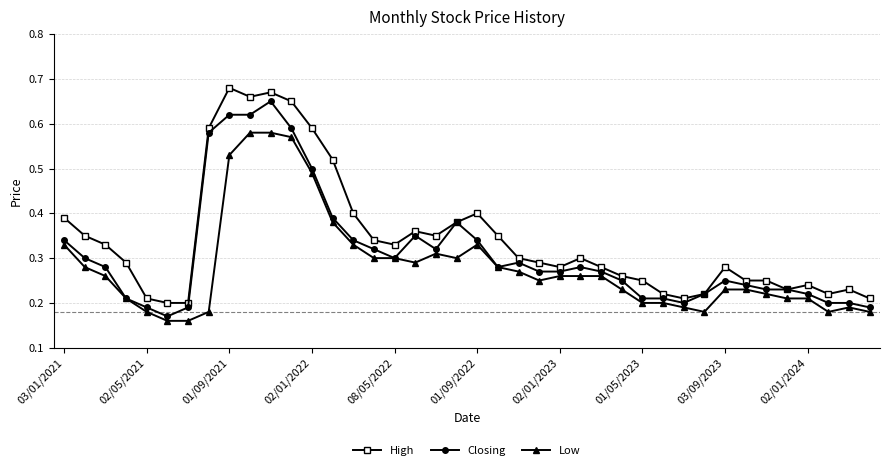

Rank the series by their maximum value, from lowest to highest.

Low, Closing, High